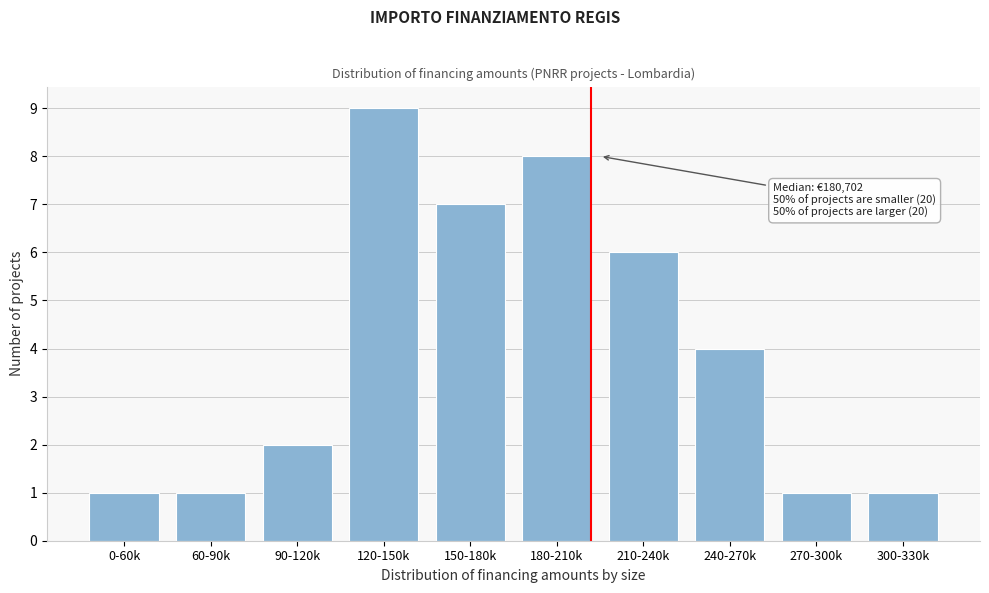

Reading left to right, list all the values displayed in this chart.

0-60k=1	60-90k=1	90-120k=2	120-150k=9	150-180k=7	180-210k=8	210-240k=6	240-270k=4	270-300k=1	300-330k=1